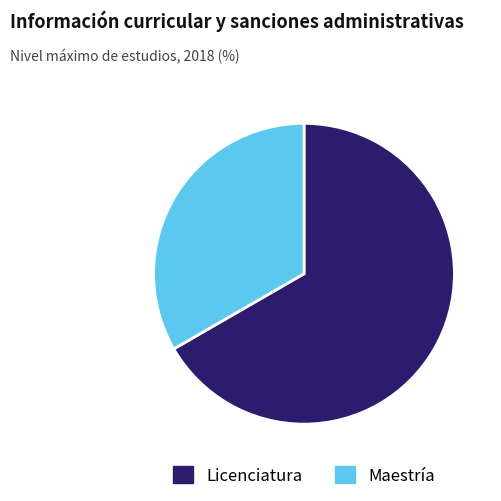

Is it true that Licenciatura is 60% of the pie?

False